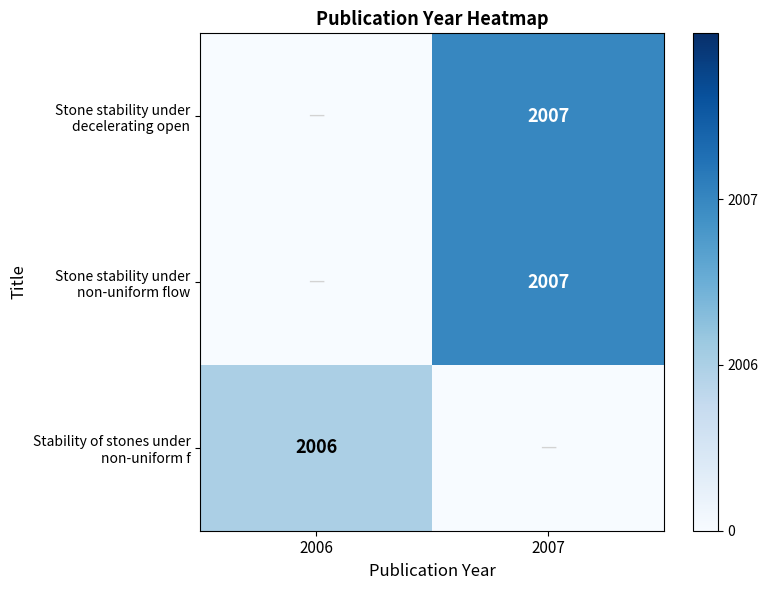

Count the number of data series in this chart.

3